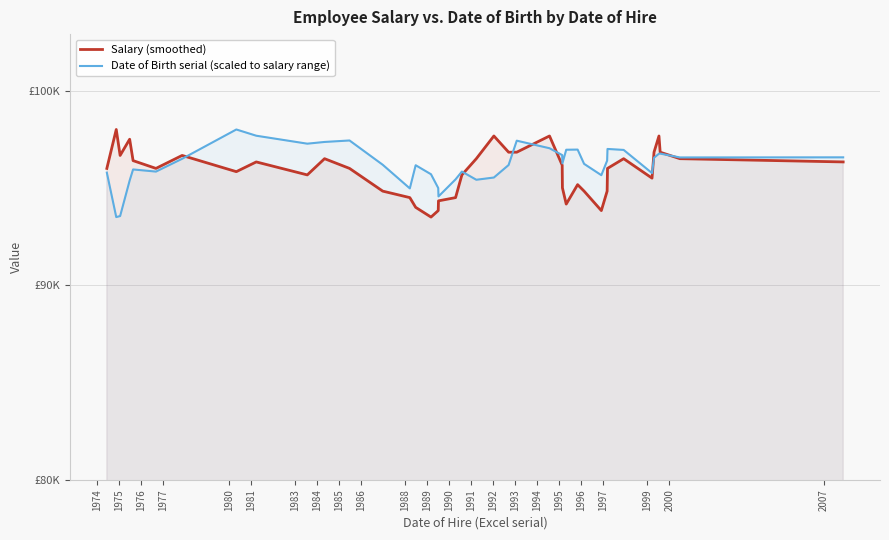

What is the value of the Date of Birth serial (scaled to salary range) point at the 19th from the left?

95436.9